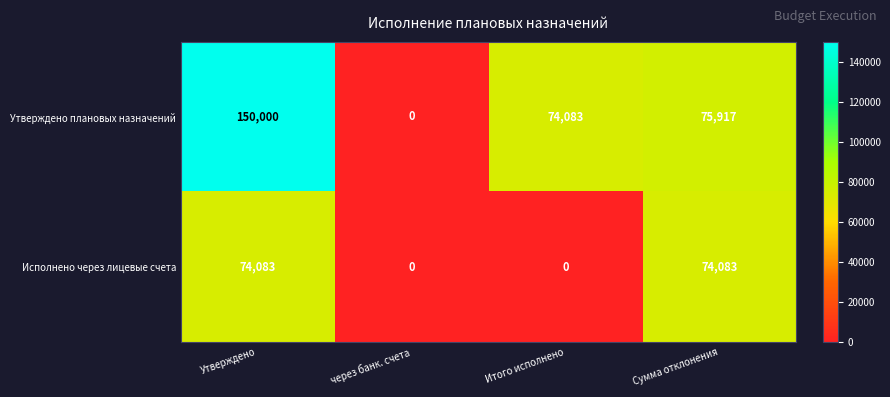

At which category does the chart reach its peak across all series?

Утверждено